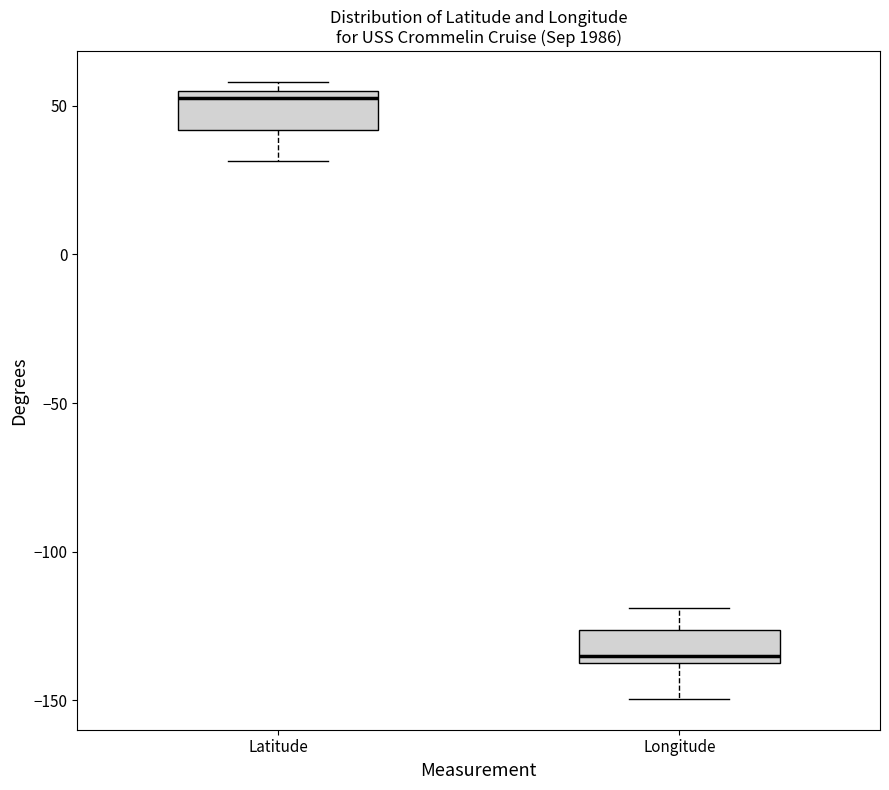

Reading left to right, transcribe this box plot: for each box, give where its median line is, the range the box spans, and where its two whiskers end, as read against the y-axis. The values are not printed on the chart, so give them approximately, as read against the axis.

Latitude: median 55 (just below the box's upper edge), box 40 to 55, whiskers 30 to 60
Longitude: median -135 (just above the box's lower edge), box -135 to -125, whiskers -150 to -120